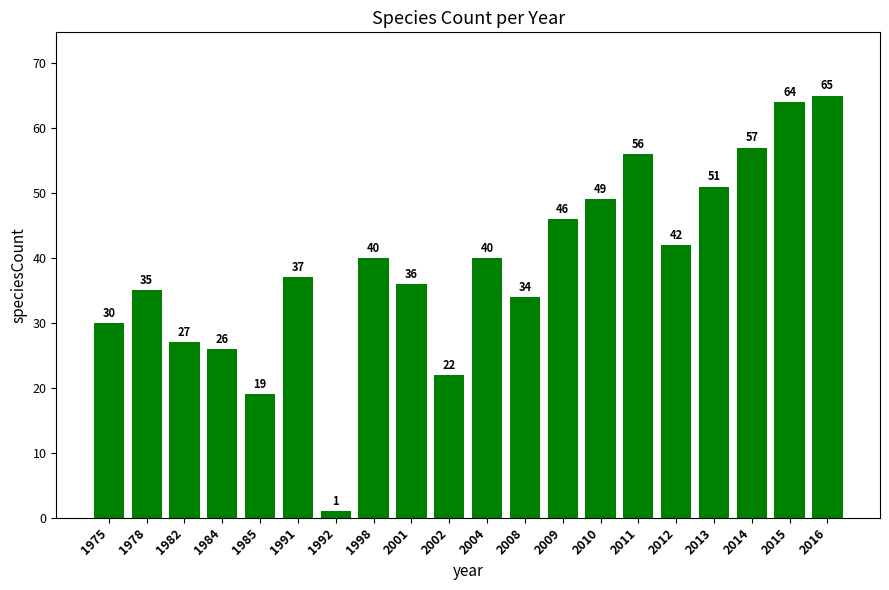

What is the change in value from 1991 to 2015?

+27